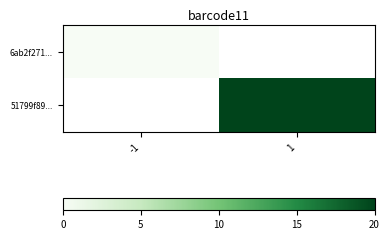

At which category does the chart reach its minimum across all series?

-1